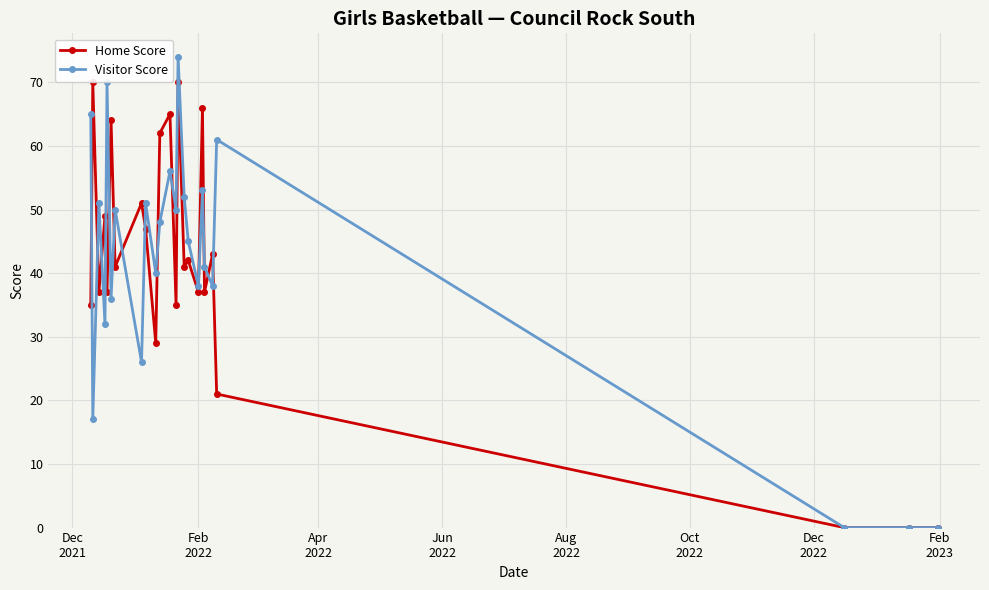

What is the value of the Visitor Score point at the 3rd from the left?

51